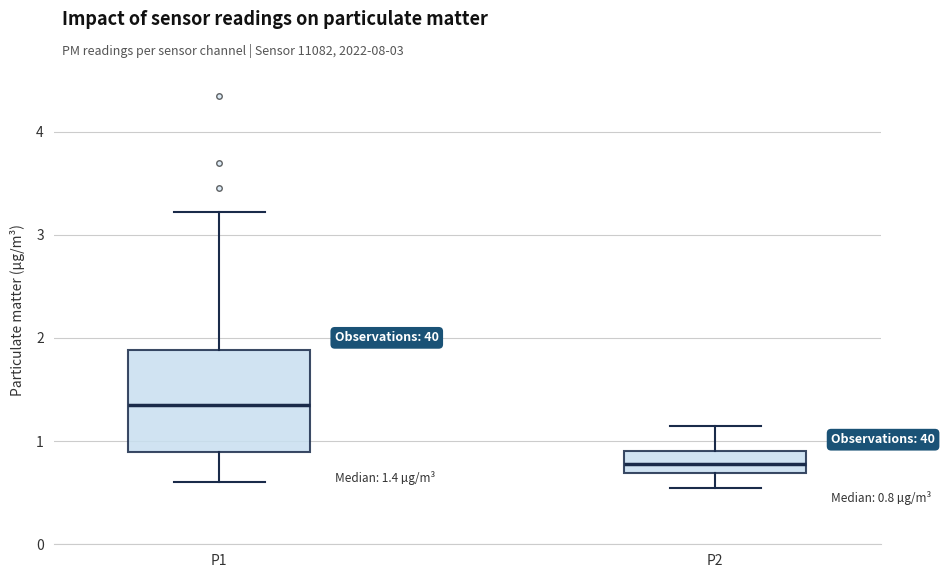

Which box is the tallest, from its lower edge to its upper edge?

P1